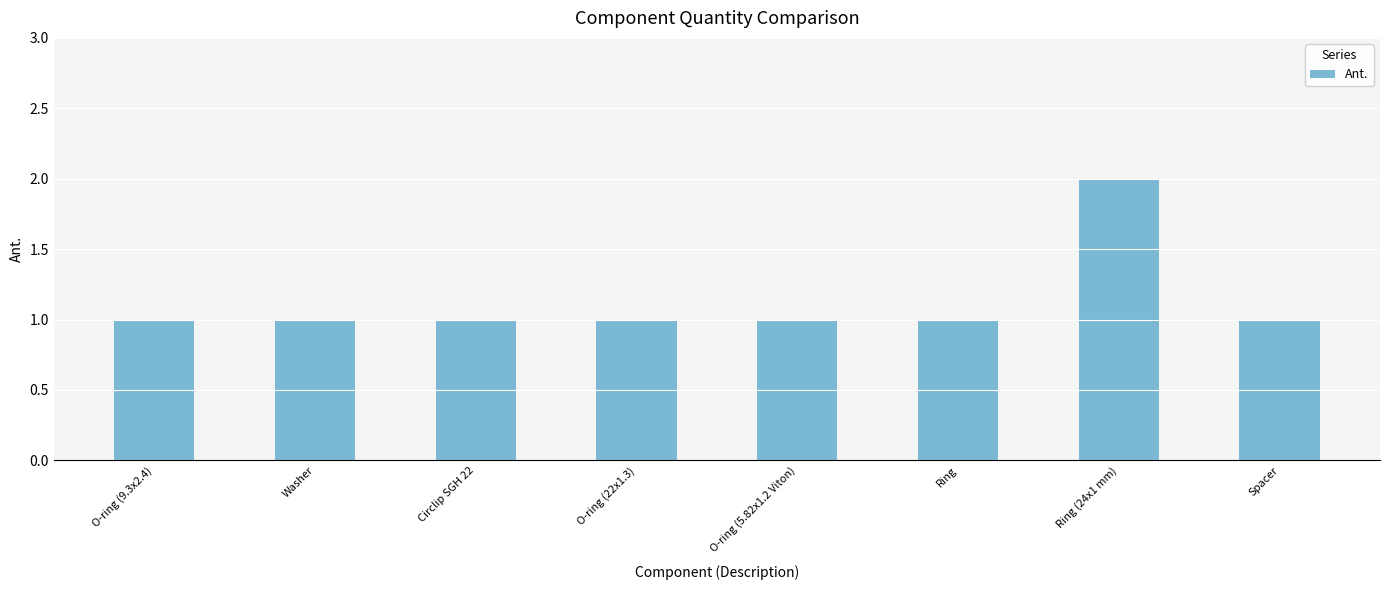

What is the greatest value displayed?

2